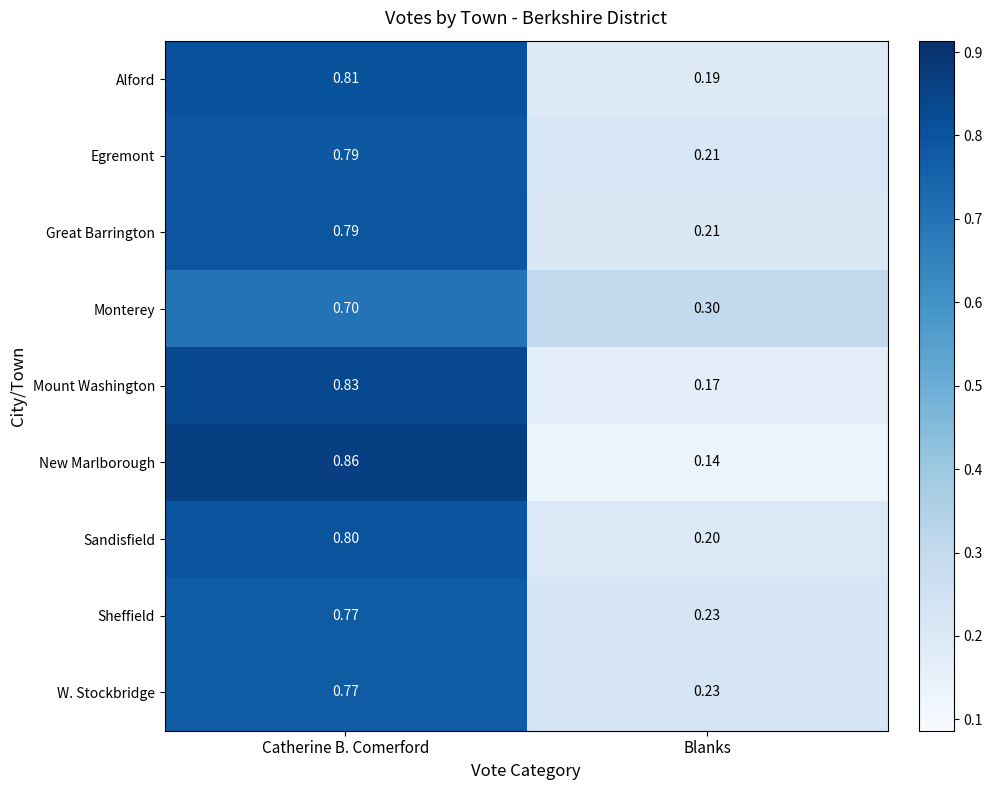

Rank the categories by Sheffield value from lowest to highest.

Blanks, Catherine B. Comerford